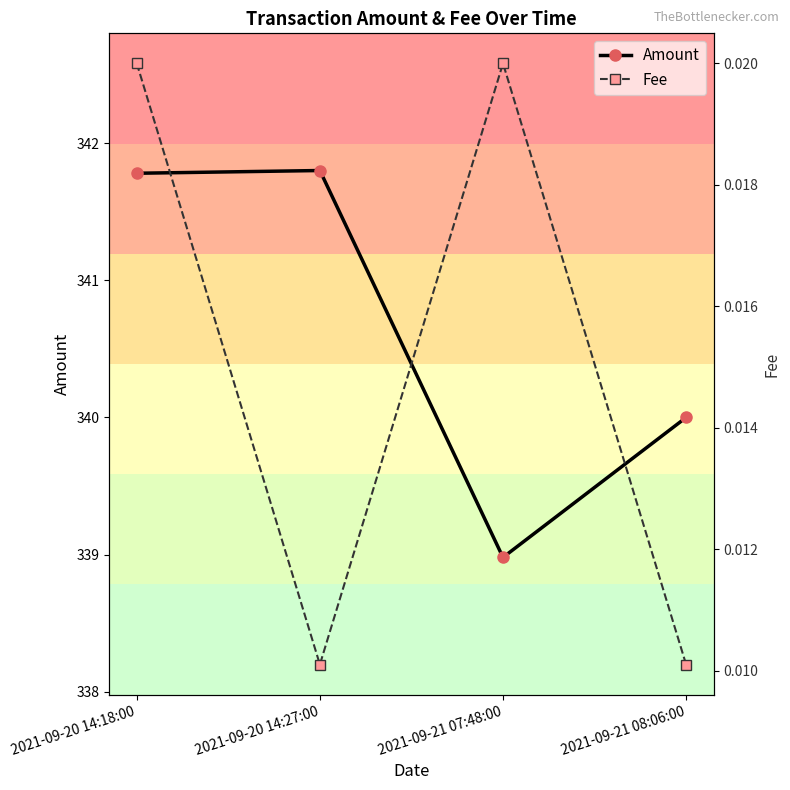

List the series in order of their overall mean, highest first.

Amount, Fee